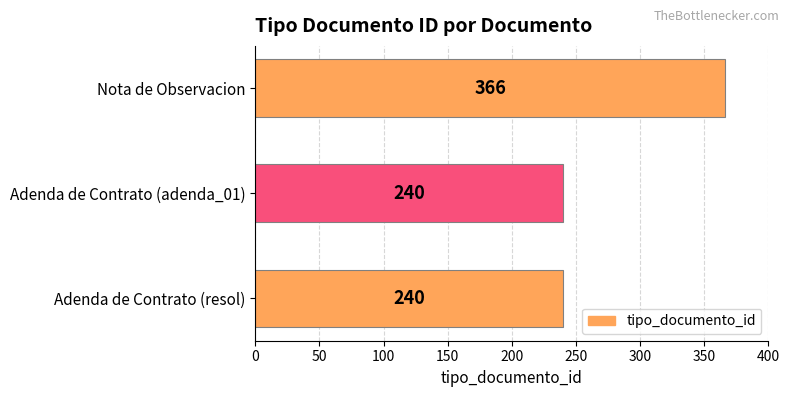

The chart shows a value of 240 at Adenda de Contrato (adenda_01). True or false?

True